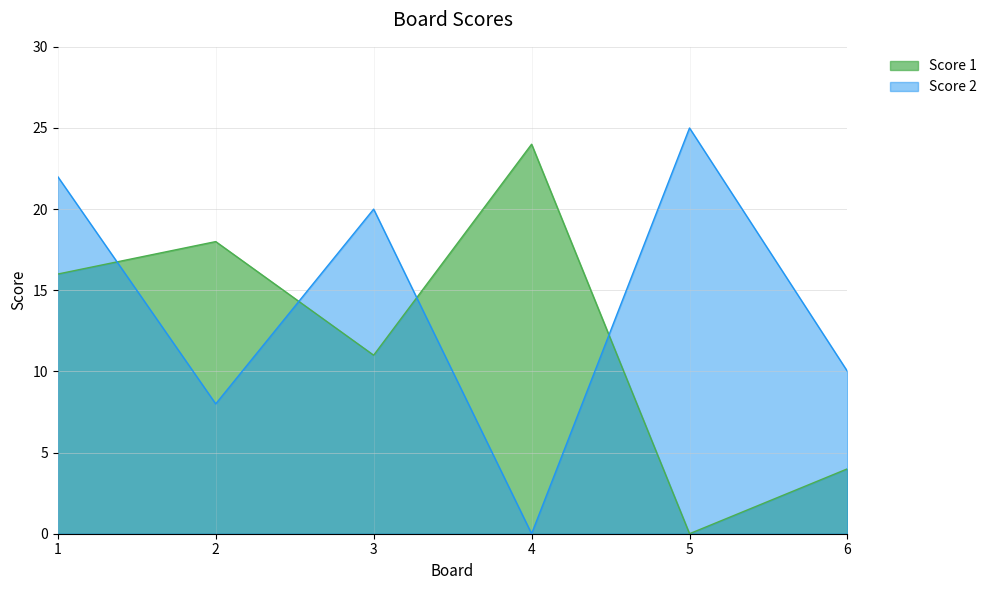

After their last crossing, which series has the higher values: Score 2 or Score 1?

Score 2